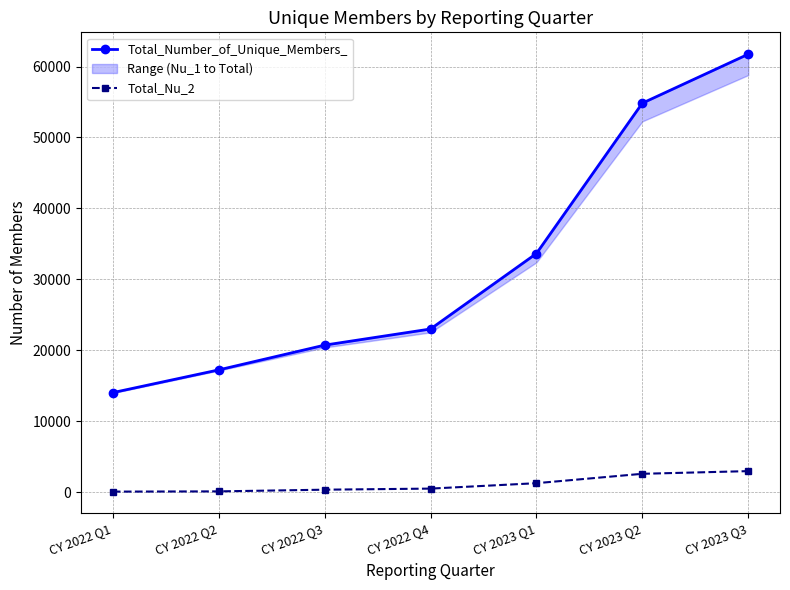

The value of Total_Number_of_Unique_Members_ at CY 2022 Q1 is 14014. True or false?

True